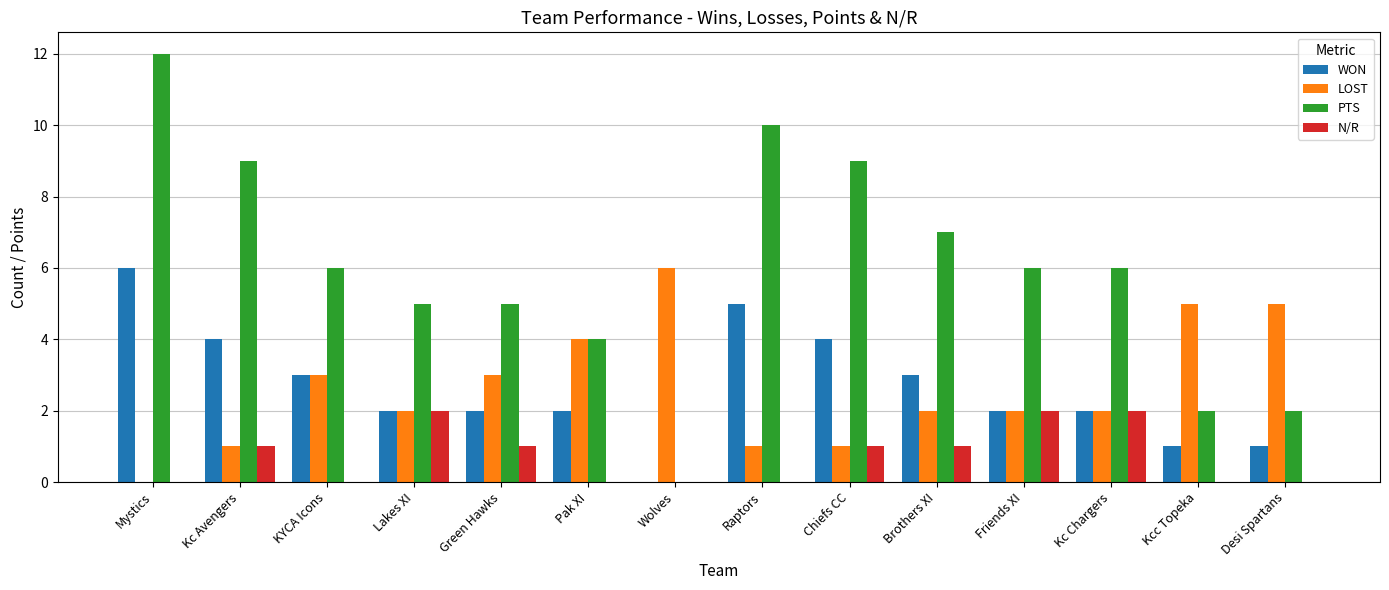

What is the maximum value for LOST?

6